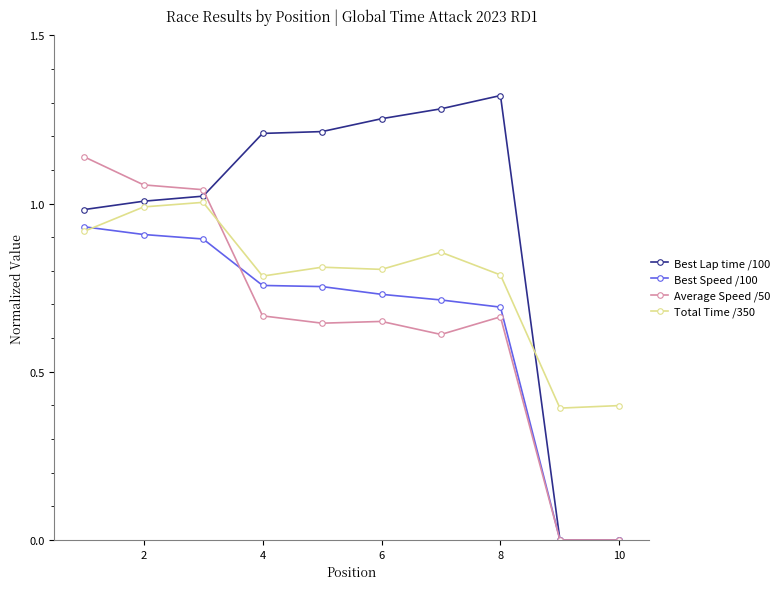

Which series has the widest spread of values?

Best Lap time /100